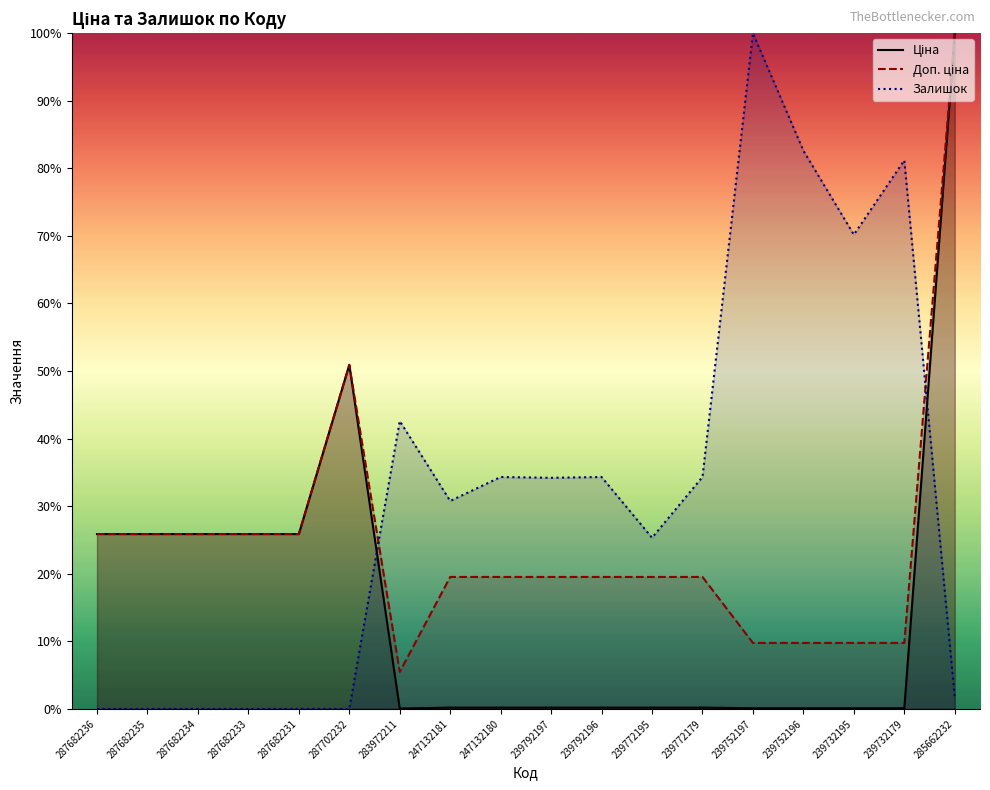

Between 239792196 and 239772195, which series saw the biggest shift?

Залишок